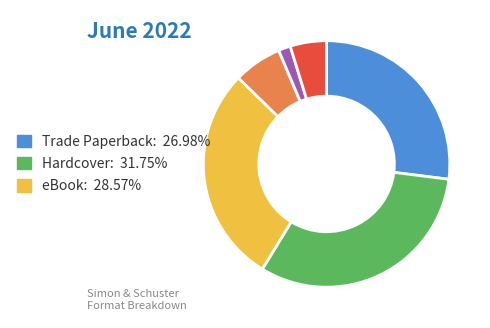

Is there a majority slice in this chart?

No